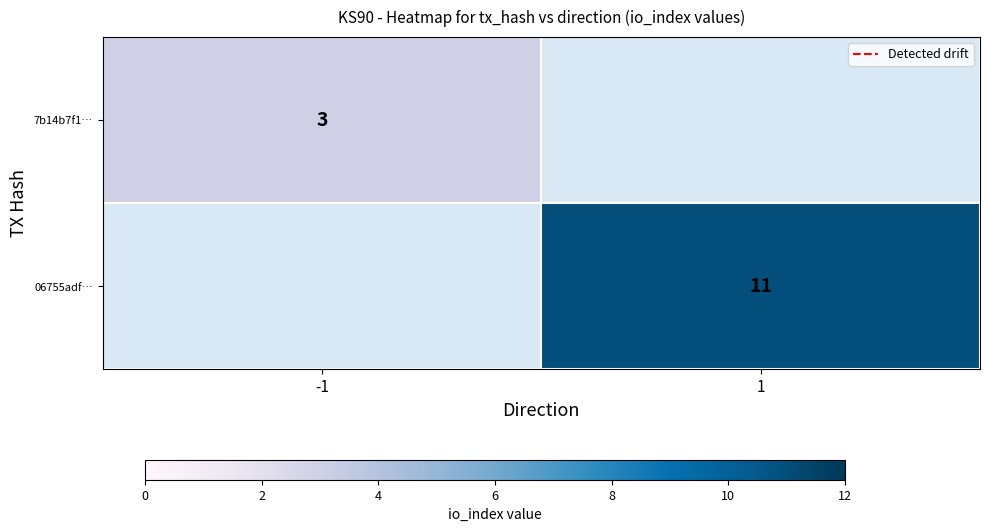

The 7b14b7f1… series shows 5 at -1. True or false?

False